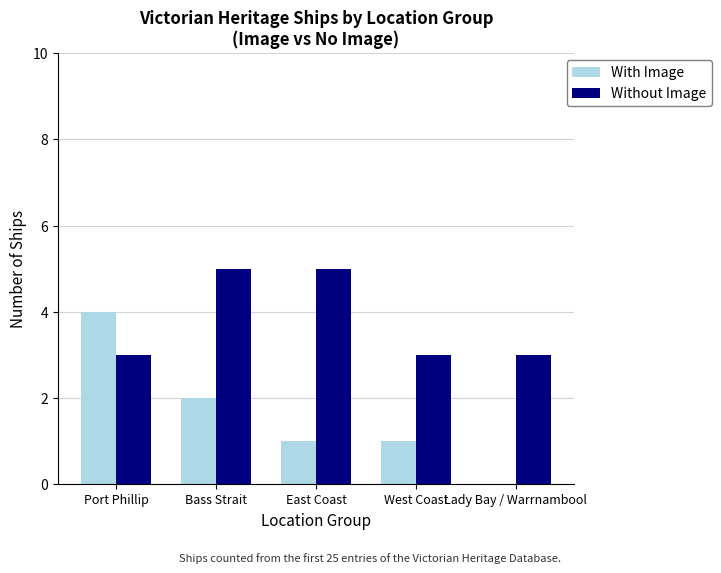

How many values in With Image are above zero?

4